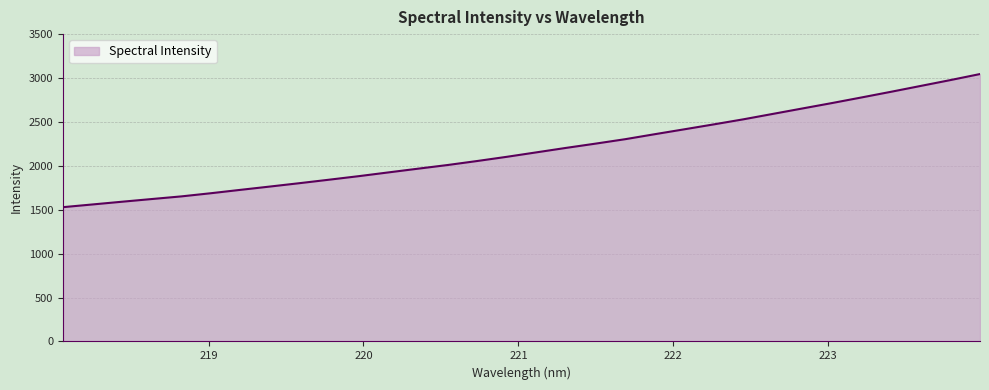

Reading left to right, list all the values displayed in this chart.

1529.3	1560.2	1591.3	1621.8	1652.0	1688.2	1726.6	1764.4	1802.8	1842.4	1882.7	1925.4	1967.7	2009.5	2055.2	2103.0	2153.7	2204.4	2253.0	2303.5	2360.4	2416.1	2472.4	2530.0	2591.9	2653.8	2715.5	2779.3	2843.9	2910.3	2976.6	3045.2